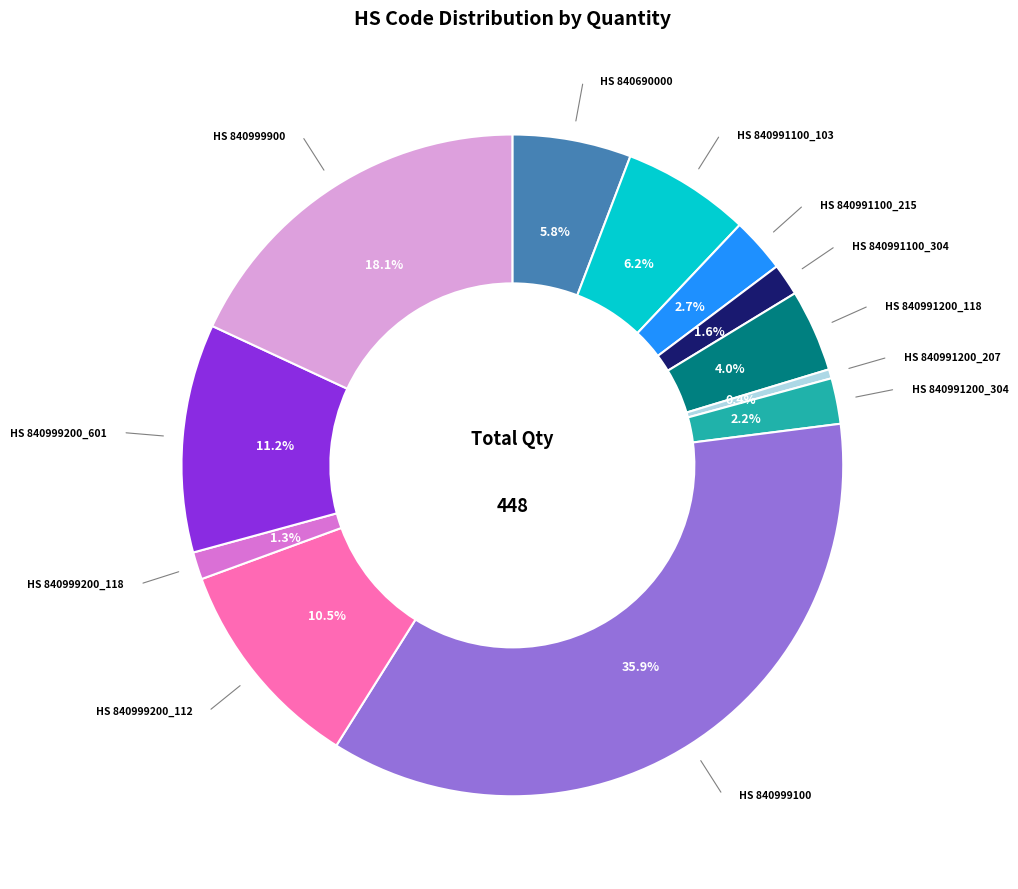

Is there a majority slice in this chart?

No